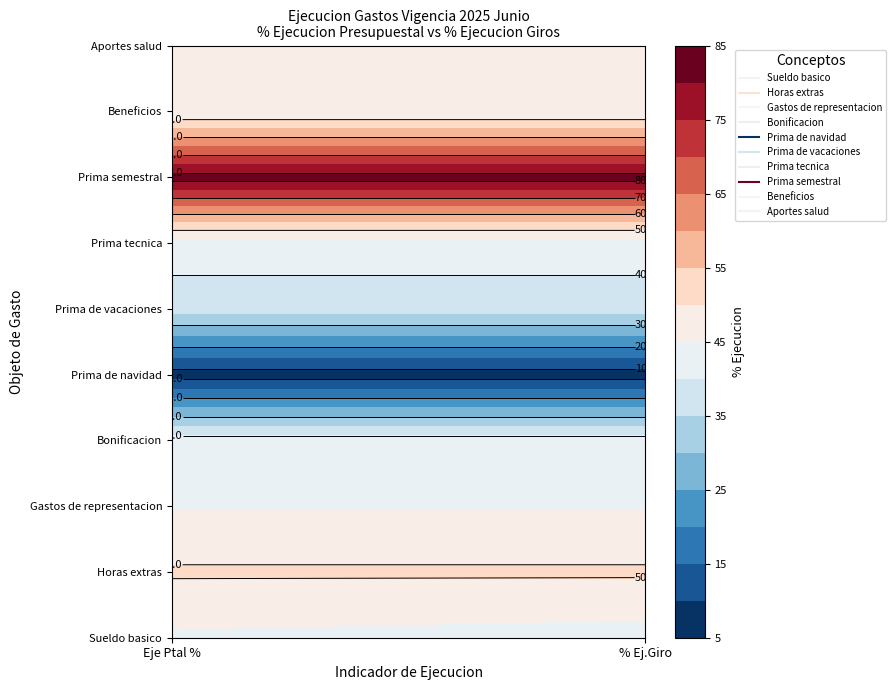

What is the total value across all series at 1?

441.2